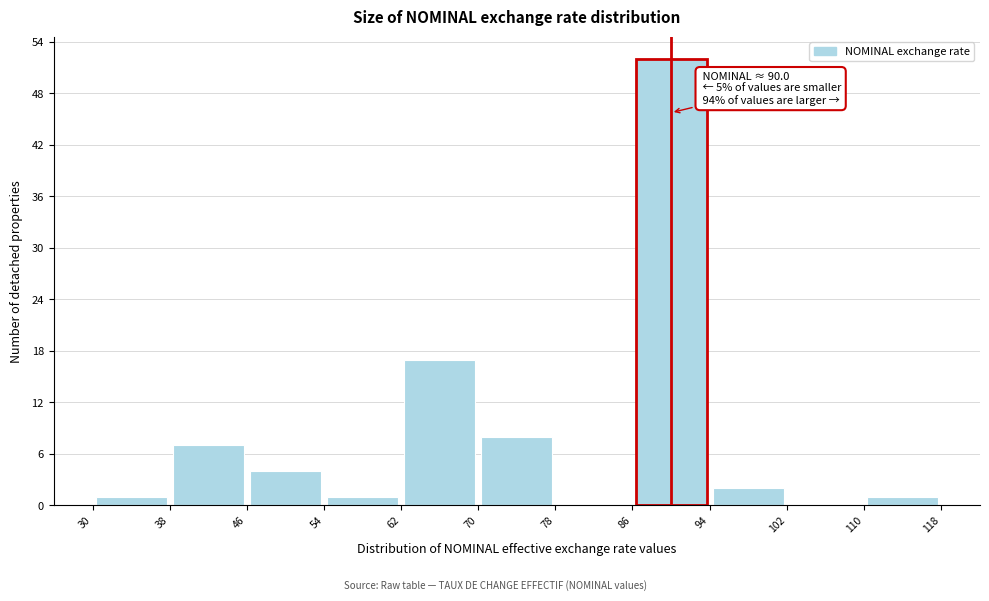

Over which range of the x-axis is the bar tallest?

86 to 94